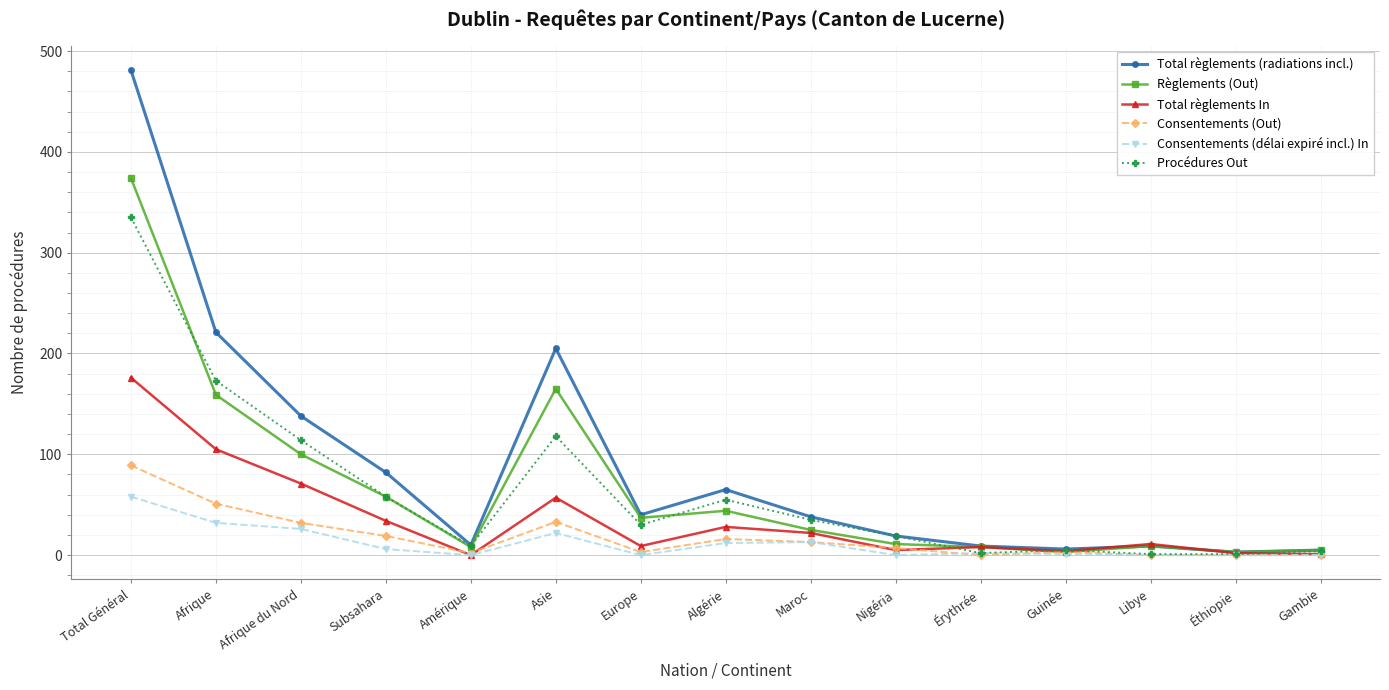

Which series has the largest total across all categories?

Total règlements (radiations incl.)